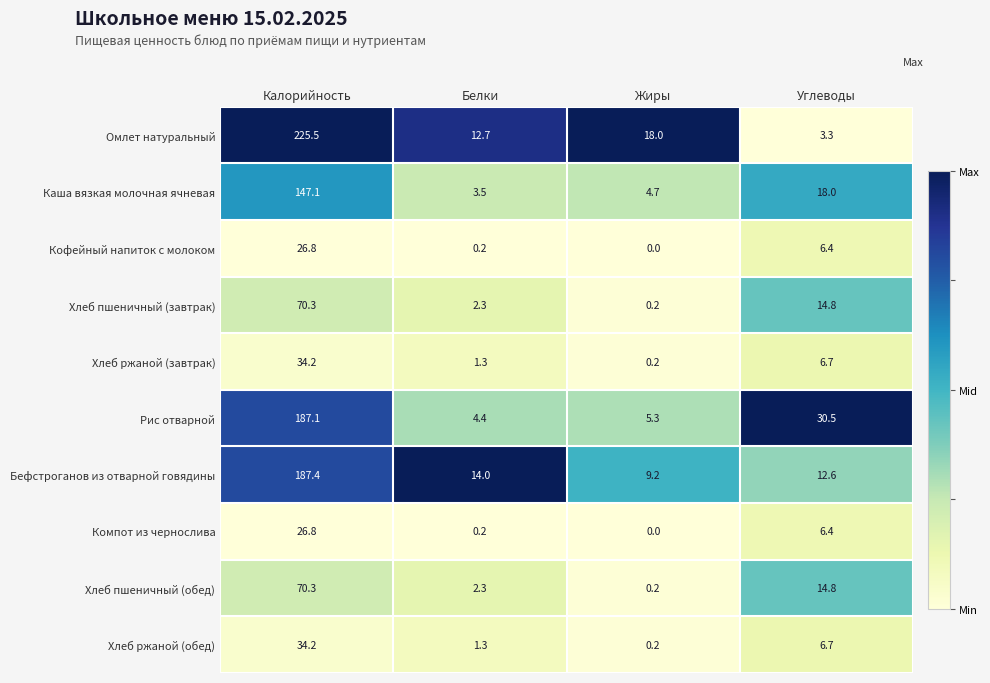

Which series changed the most between Белки and Жиры?

Омлет натуральный